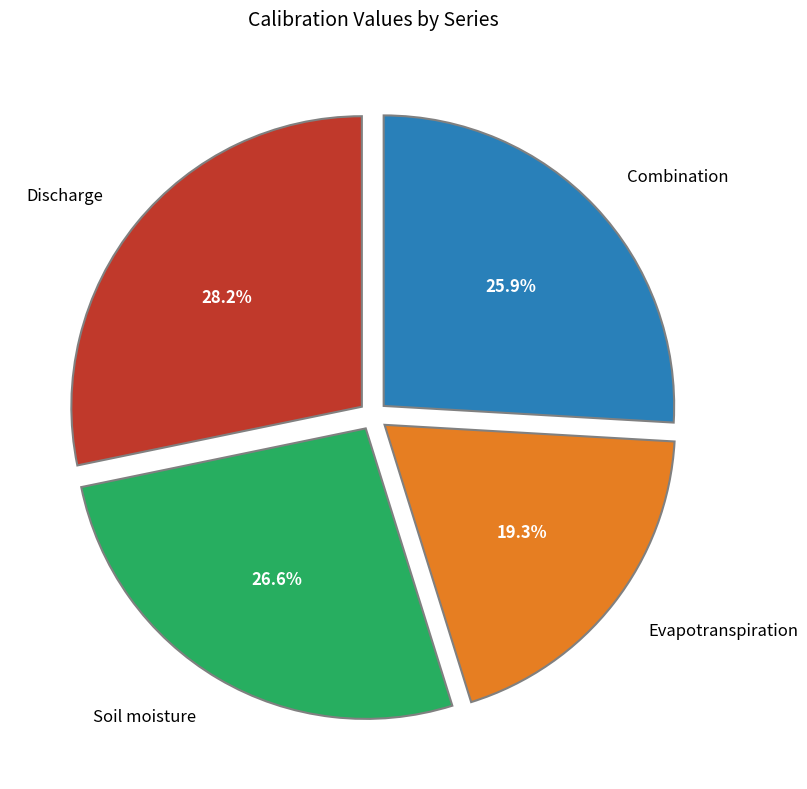

True or false: Discharge accounts for 17% of the total.

False